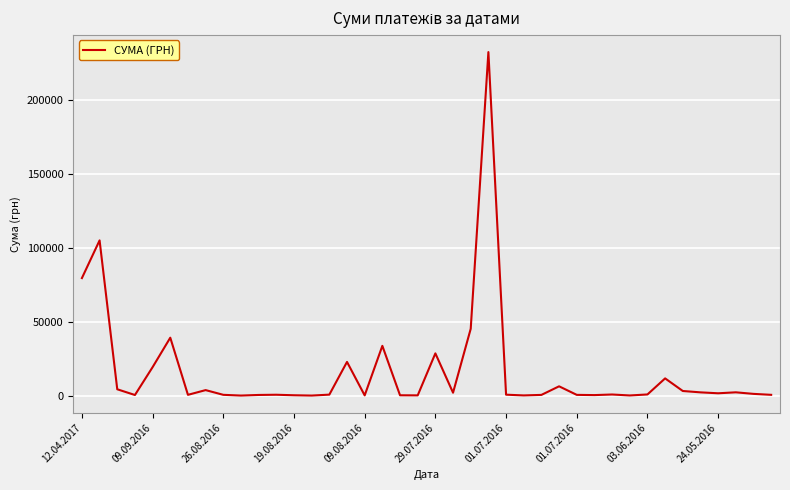

What is the sum of all values?

650821.8